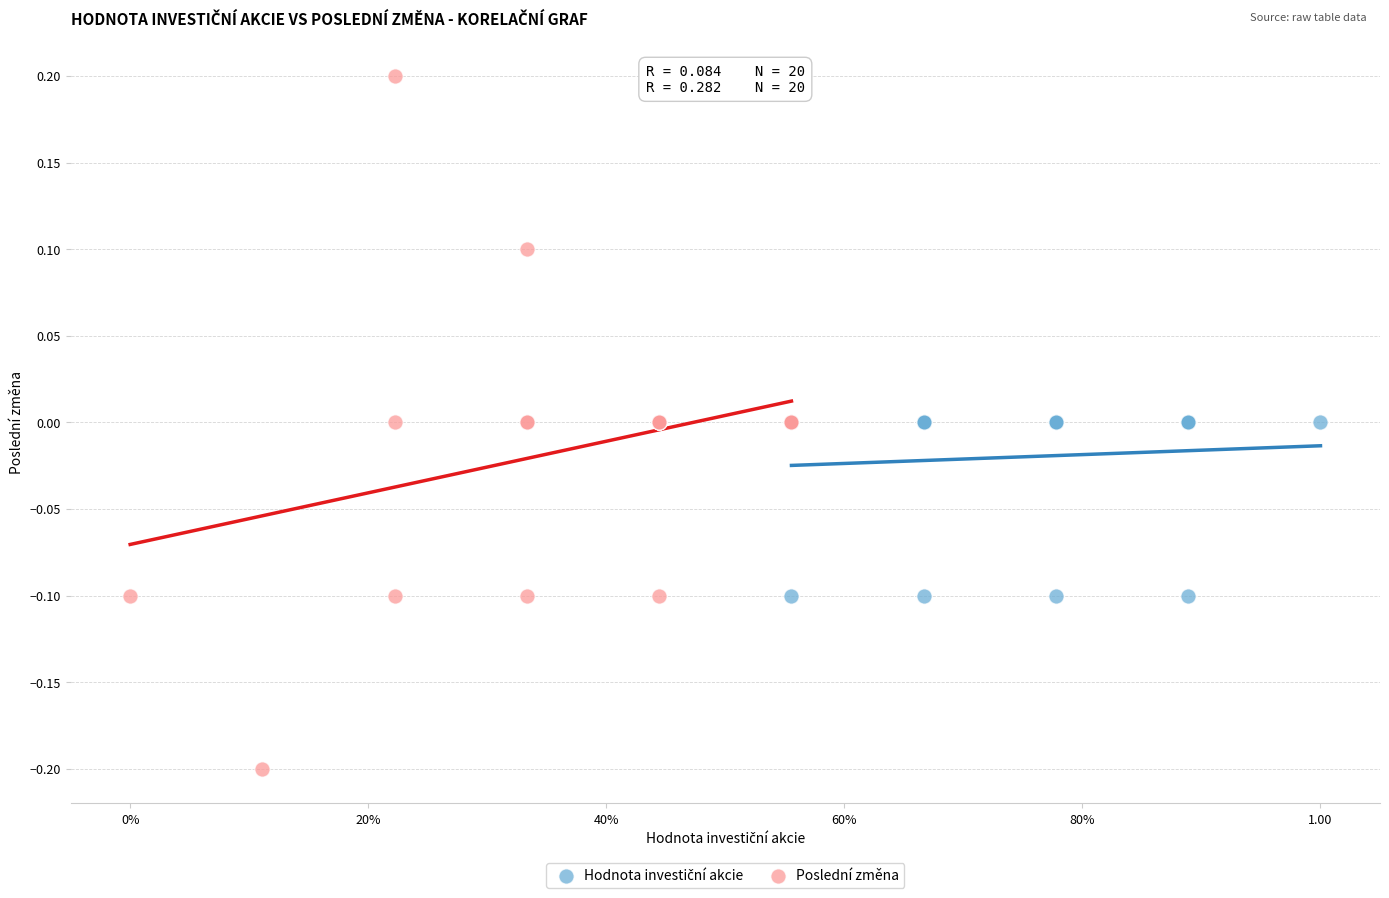

Which series reaches the maximum Y coordinate?

Poslední změna